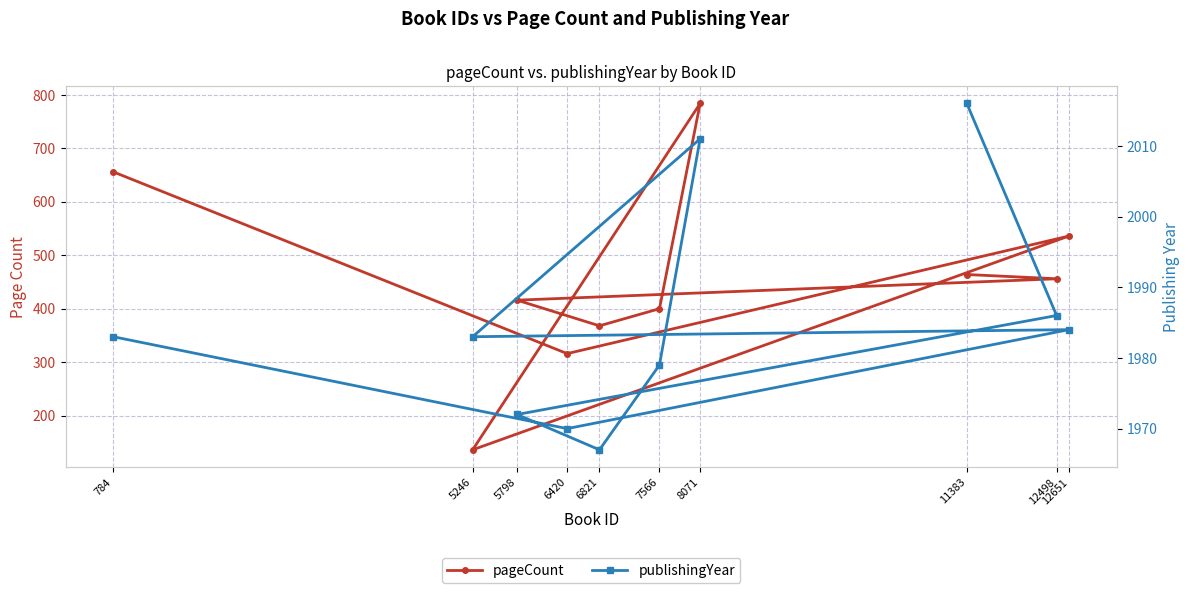

Which series has the largest total across all categories?

publishingYear